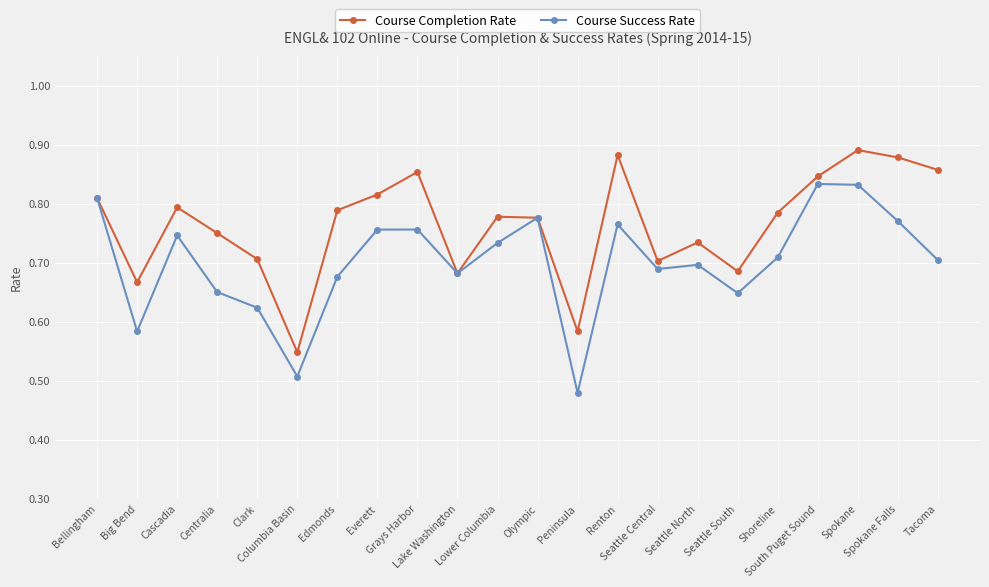

What is the sum of the Course Completion Rate values at Lower Columbia and Renton?

1.7